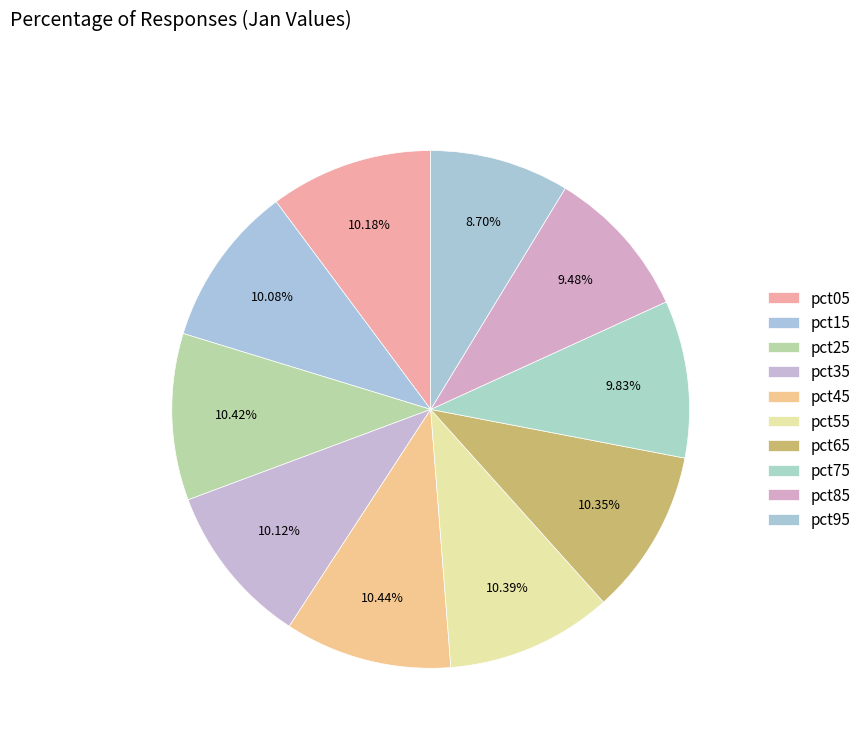

Rank the categories by value from highest to lowest.

pct45, pct25, pct55, pct65, pct05, pct35, pct15, pct75, pct85, pct95